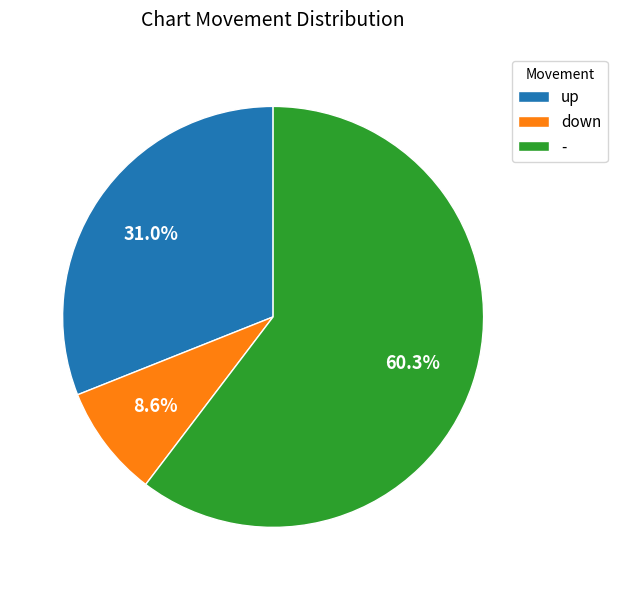

To the nearest percent, what percentage of the pie is down?

9%